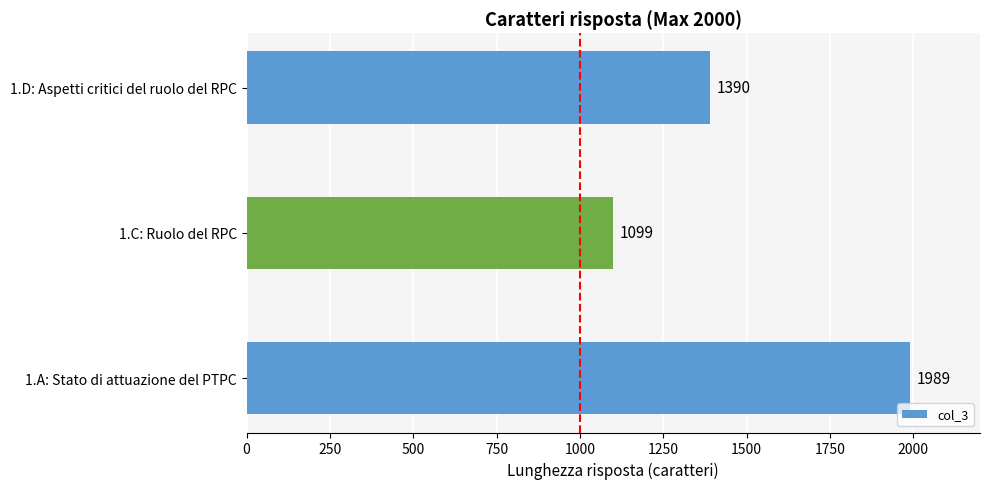

List the labels in order of value, largest first.

1.A: Stato di attuazione del PTPC, 1.D: Aspetti critici del ruolo del RPC, 1.C: Ruolo del RPC